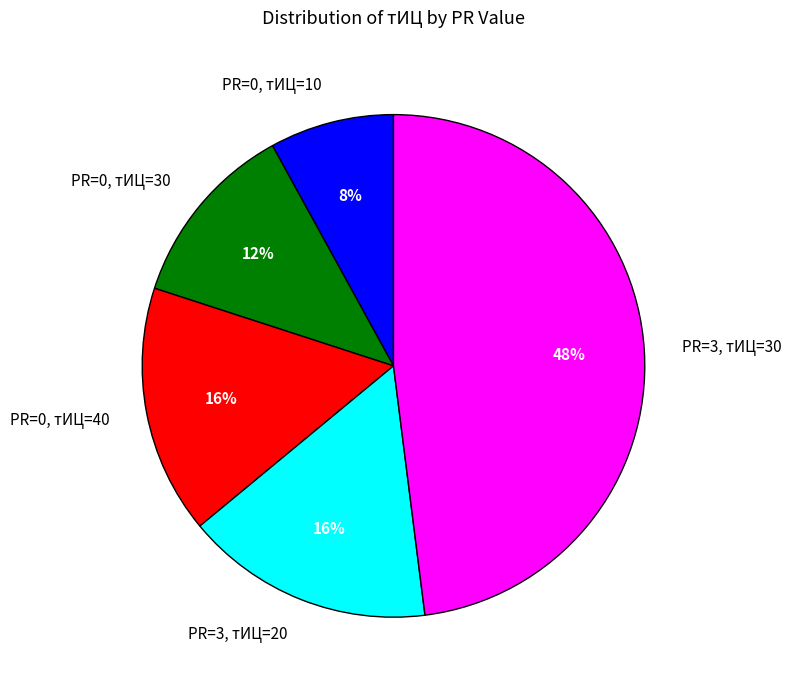

Is there any slice that represents more than half of the pie?

No